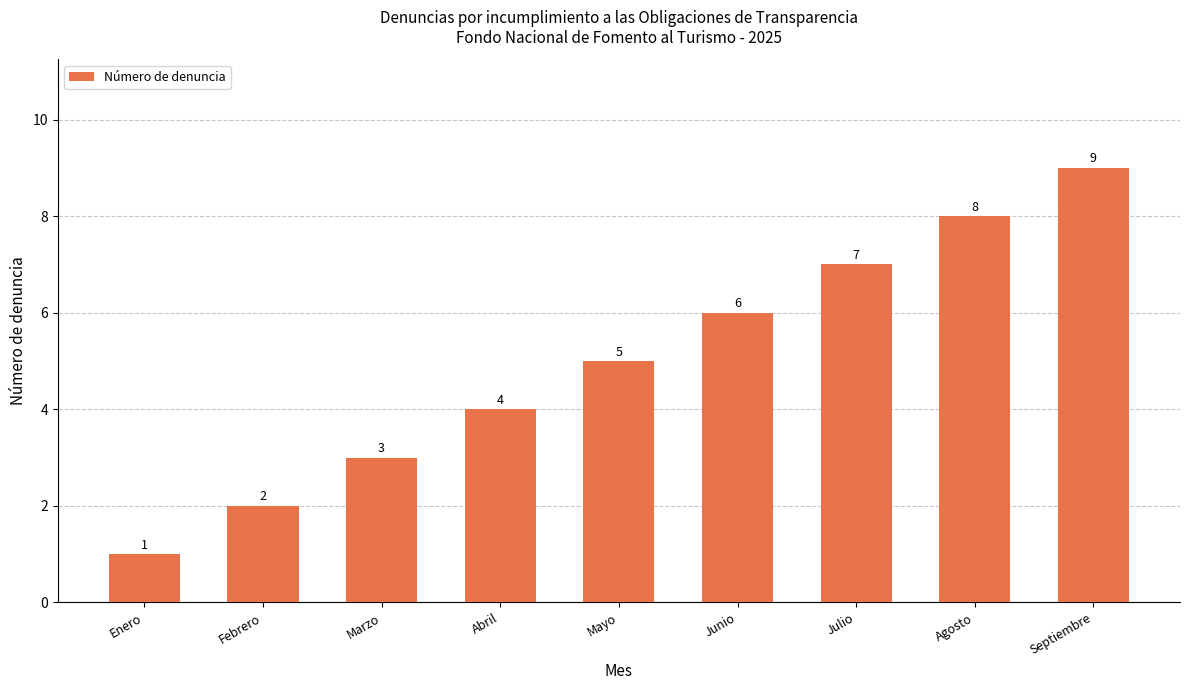

Does the chart contain stacked bars?

No